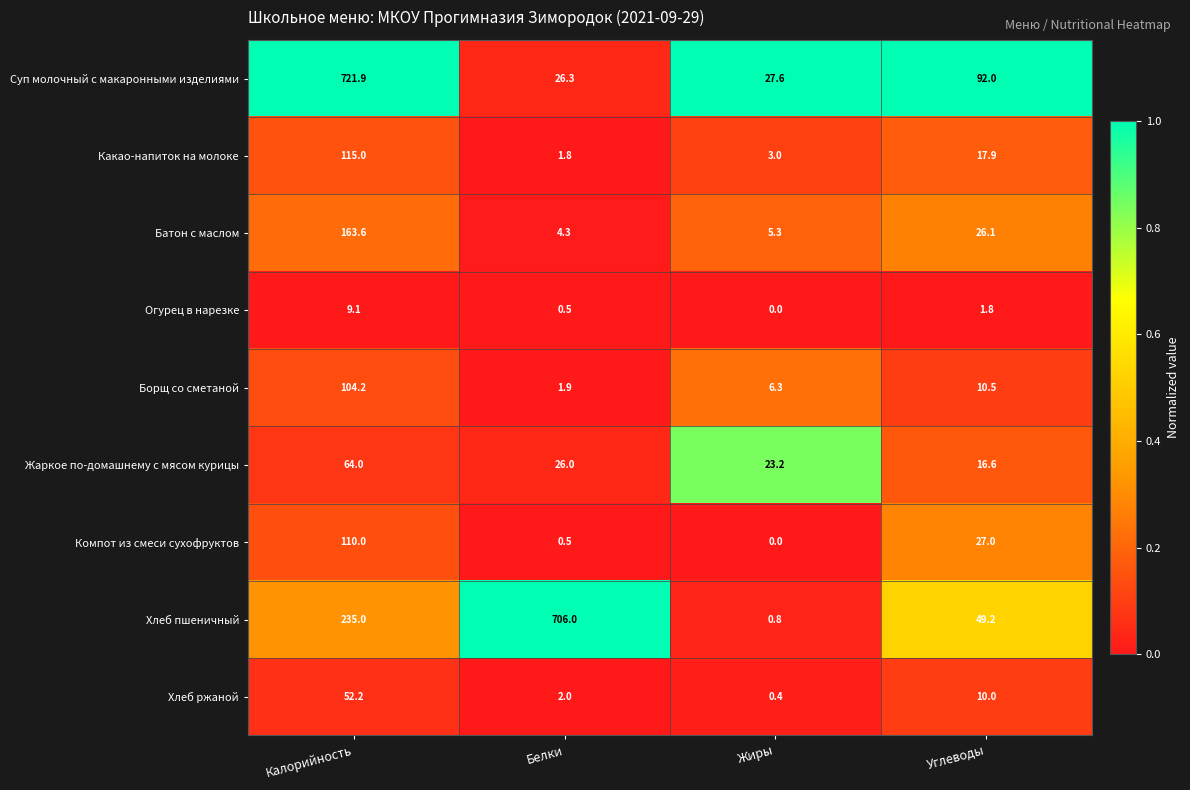

Is it true that Хлеб пшеничный equals 1168.7 at Белки?

False